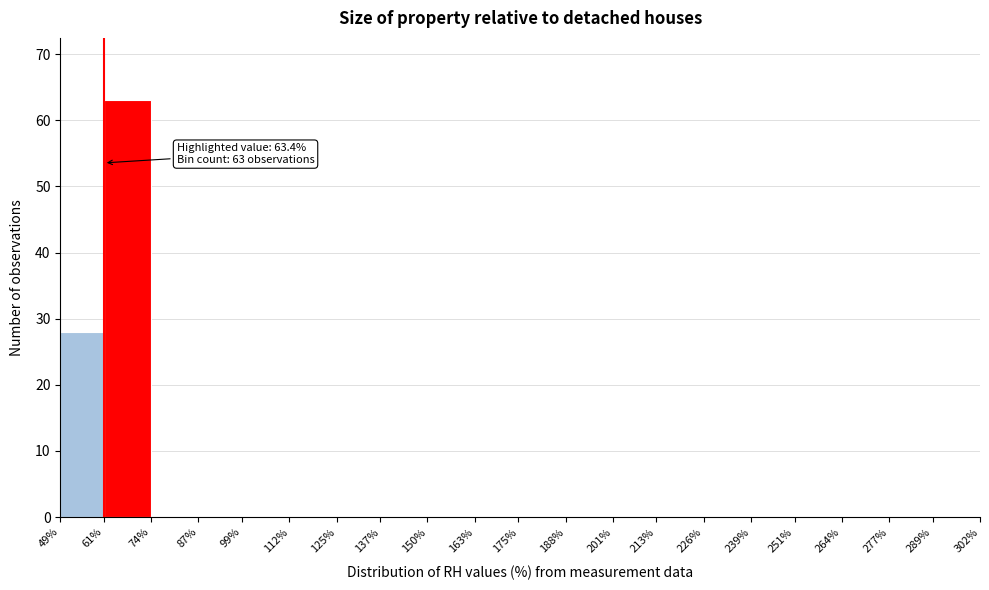

Which range on the x-axis has the tallest bar?

61% to 74%